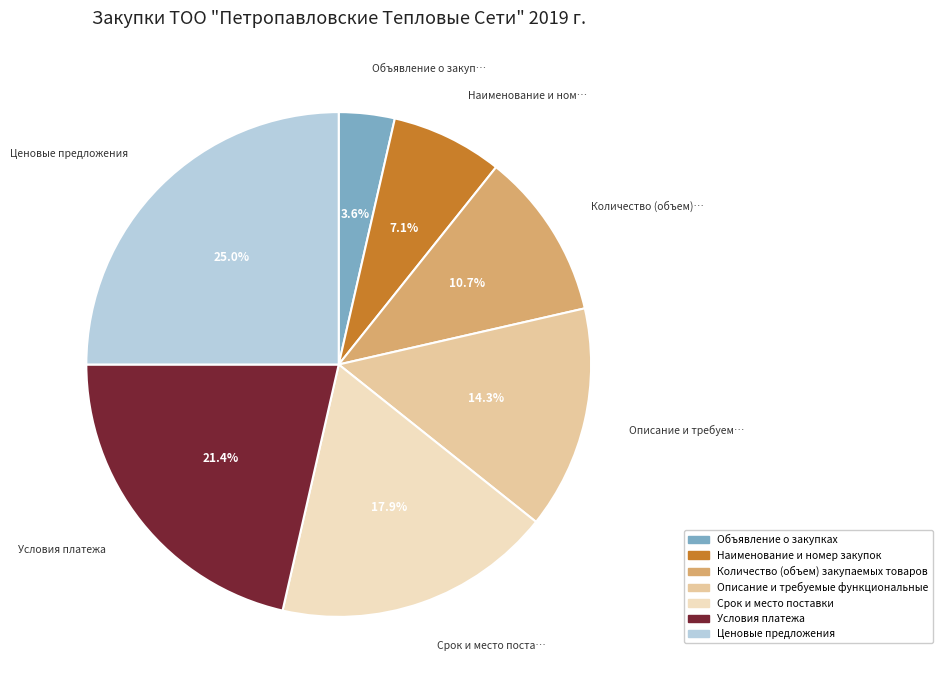

How many slices are in this pie chart?

7